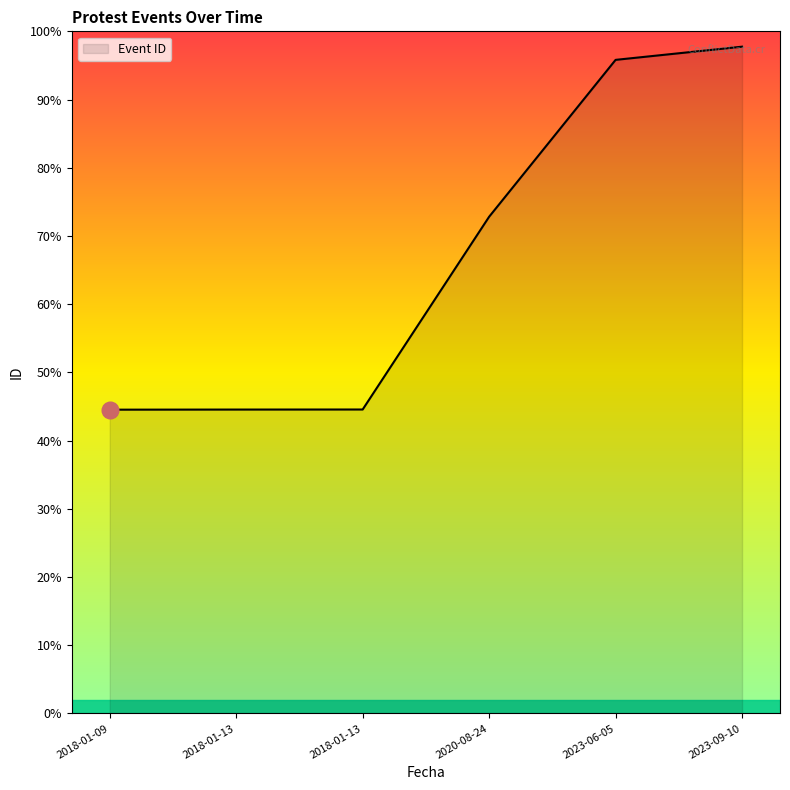

True or false: there are more than 0 points higher than both neighbors.

False